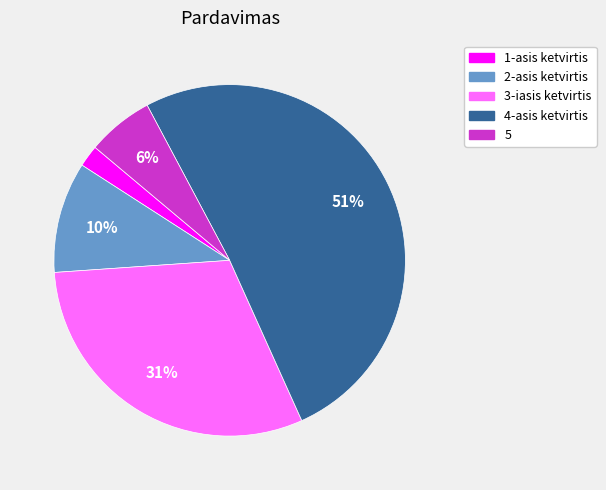

Combined, do 5 and 4-asis ketvirtis account for over 50%?

Yes